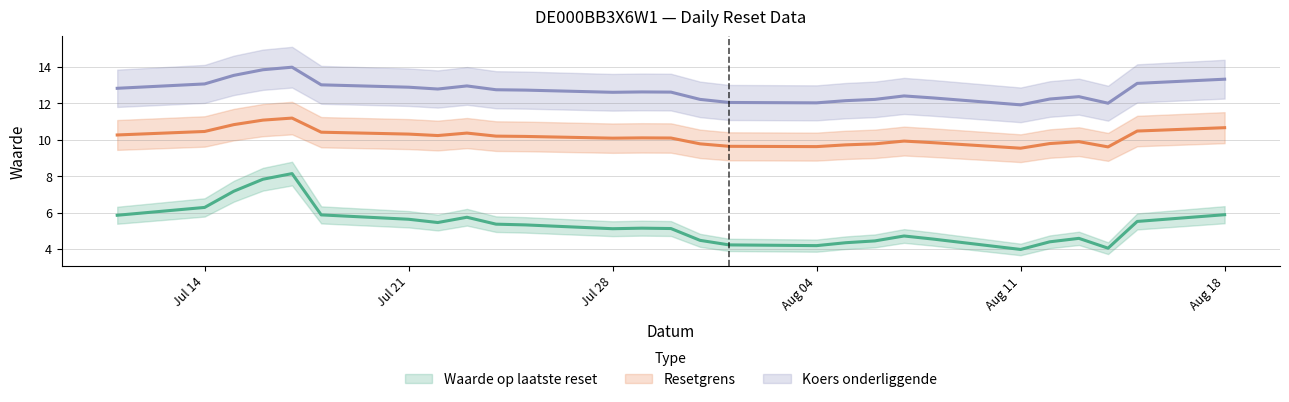

Does the chart display data point markers on the line(s)?

No